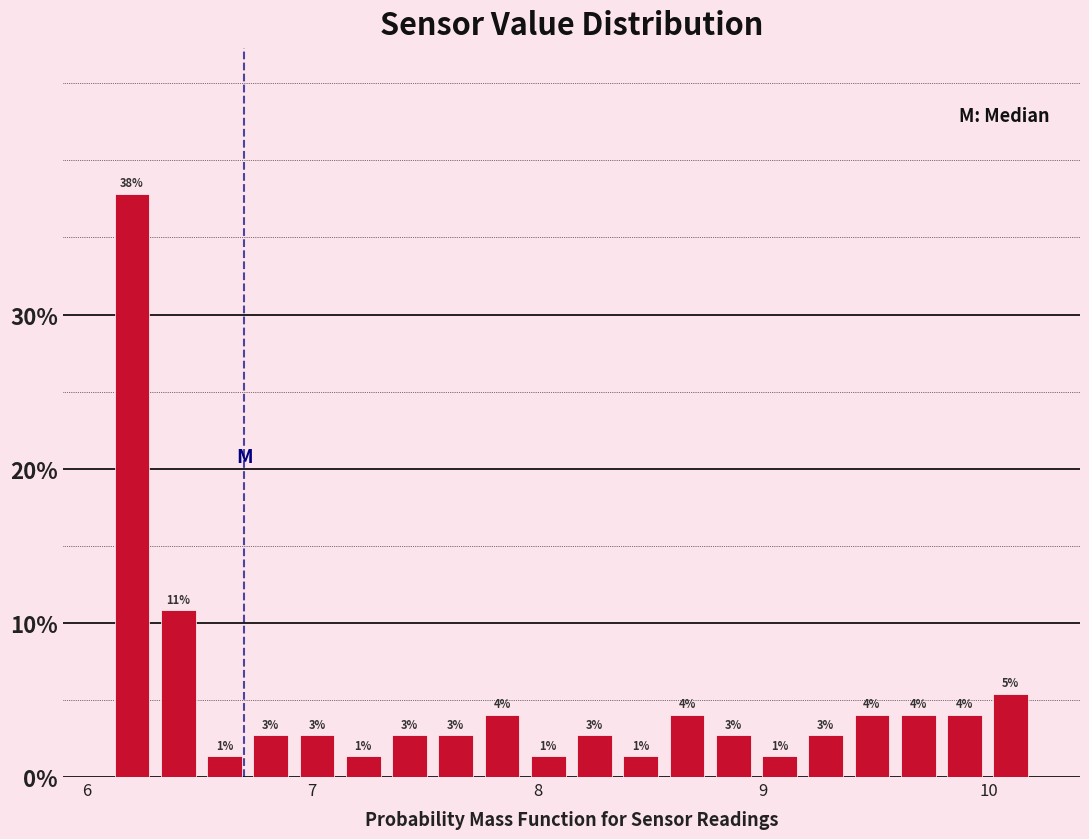

Around what value on the x-axis is the tallest bar? Give the approximate position of its centre, as read against the axis.

6.2